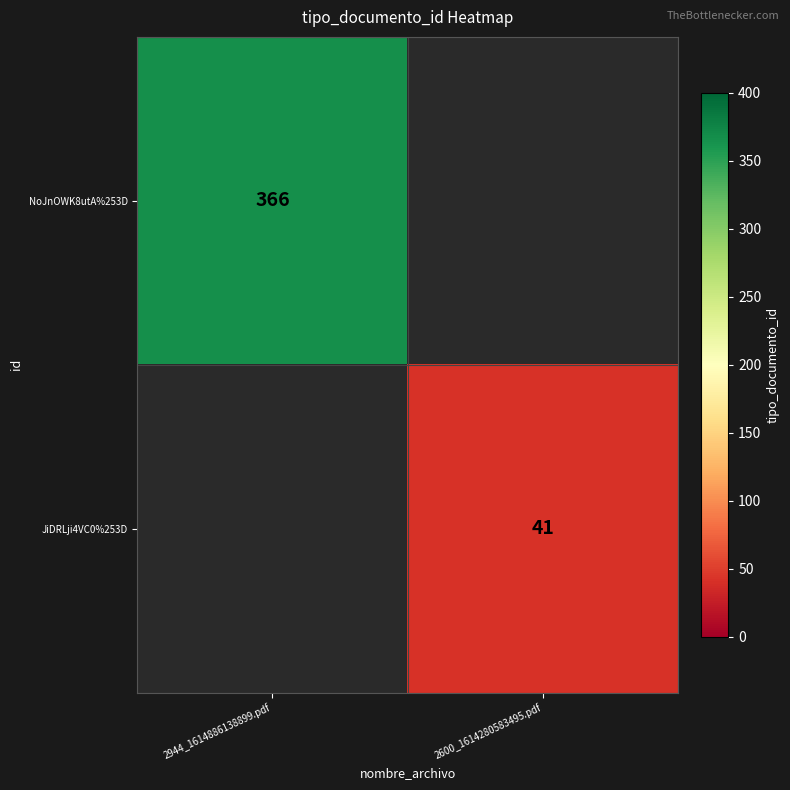

True or false: JiDRLji4VC0%253D has a value of 41 at 2600_1614280583495.pdf.

True